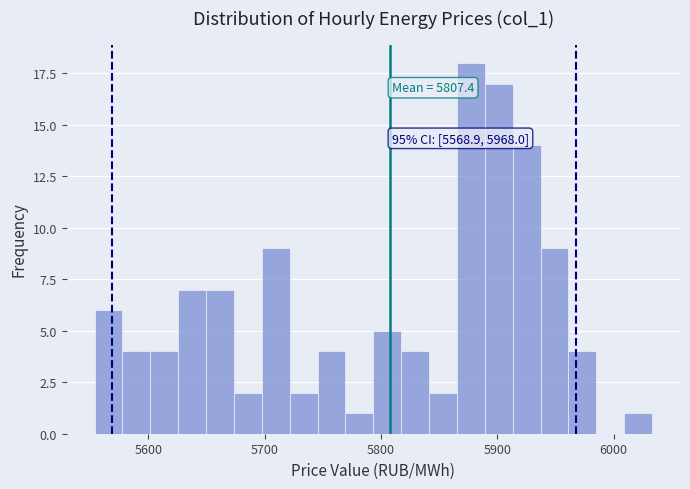

Around what value on the x-axis is the tallest bar? Give the approximate position of its centre, as read against the axis.

5880